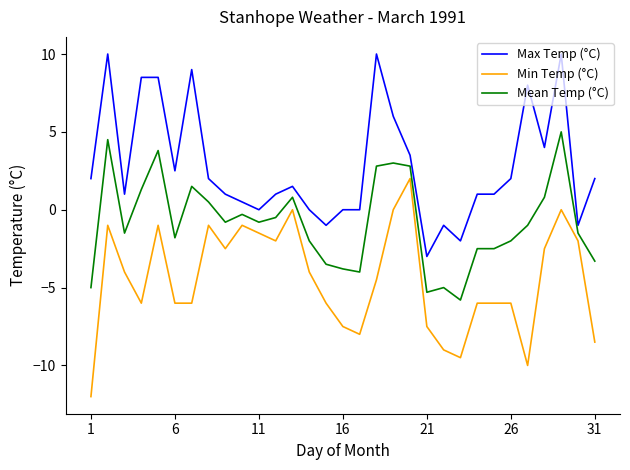

Which series has the largest total across all categories?

Max Temp (°C)